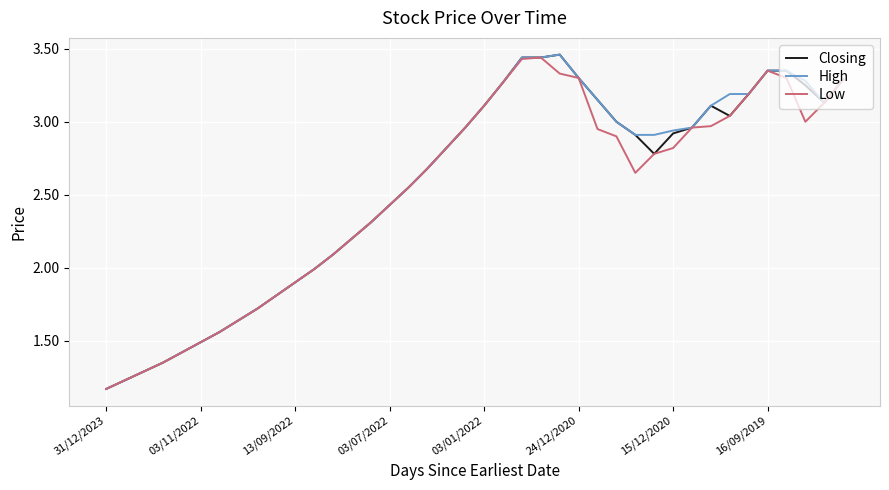

What are all the series names shown in the legend?

Closing, High, Low